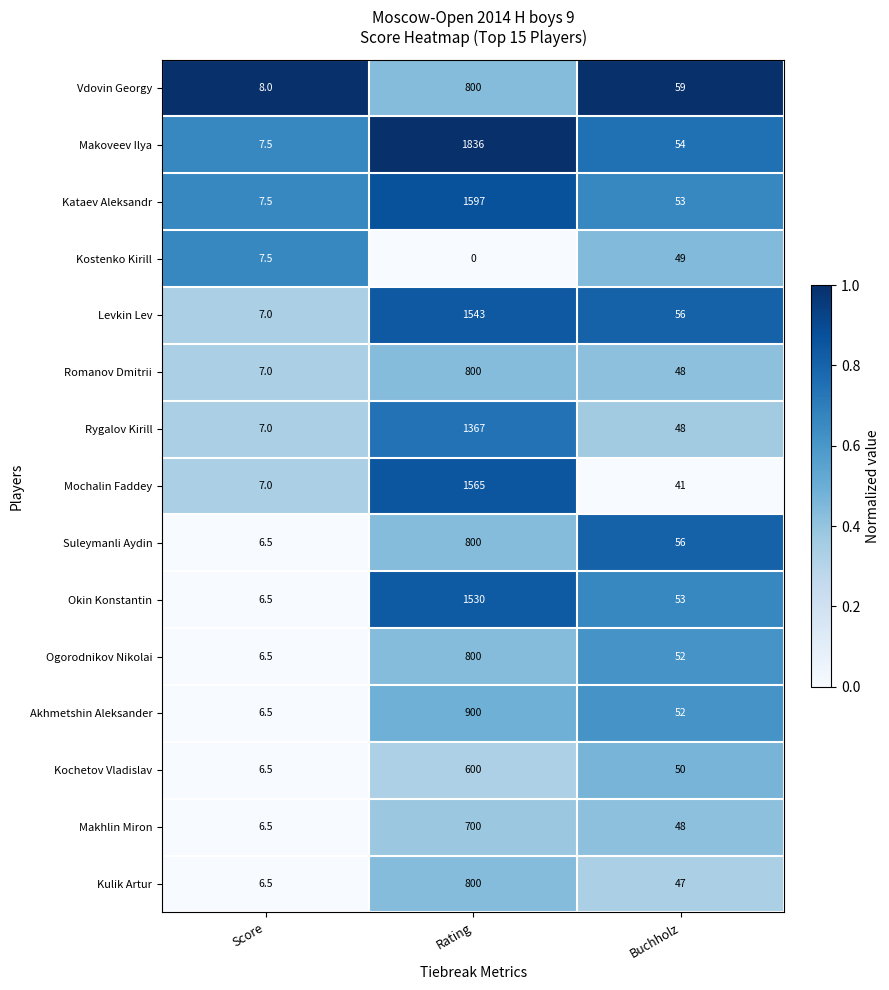

List the labels in order of Ogorodnikov Nikolai value, largest first.

Rating, Buchholz, Score